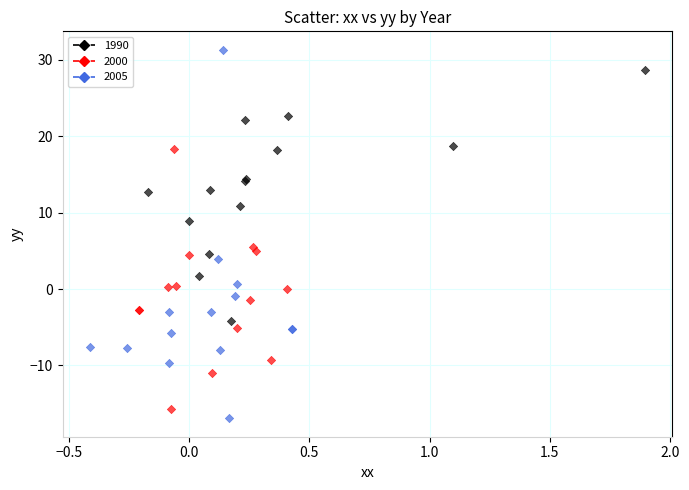

What are all the series names shown in the legend?

1990, 2000, 2005